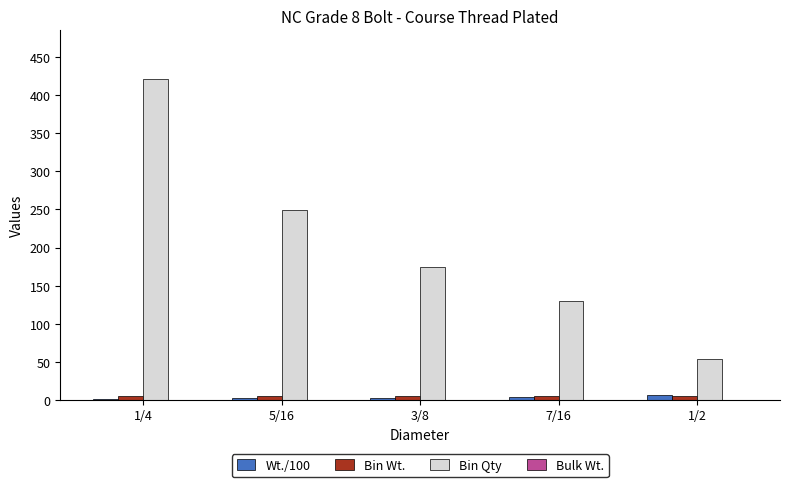

How many distinct data groups are displayed?

3